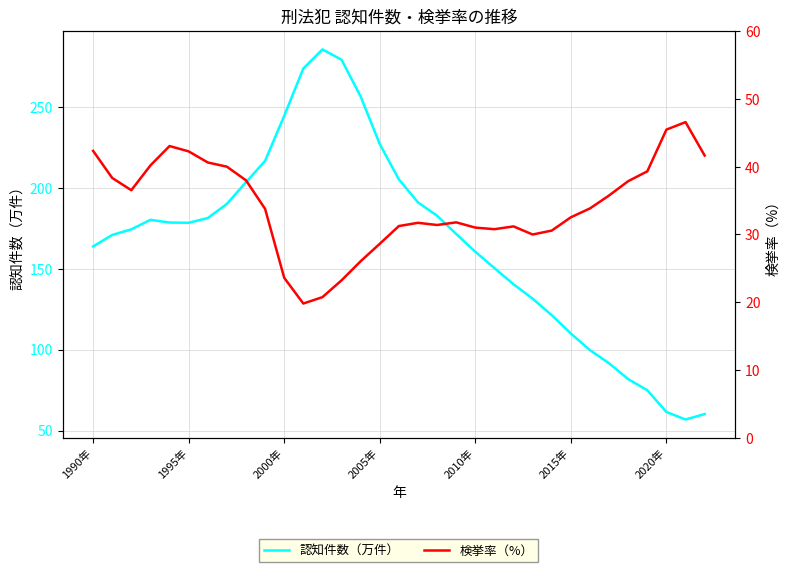

True or false: 認知件数（万件） has a value of 60.8 at 26.

False